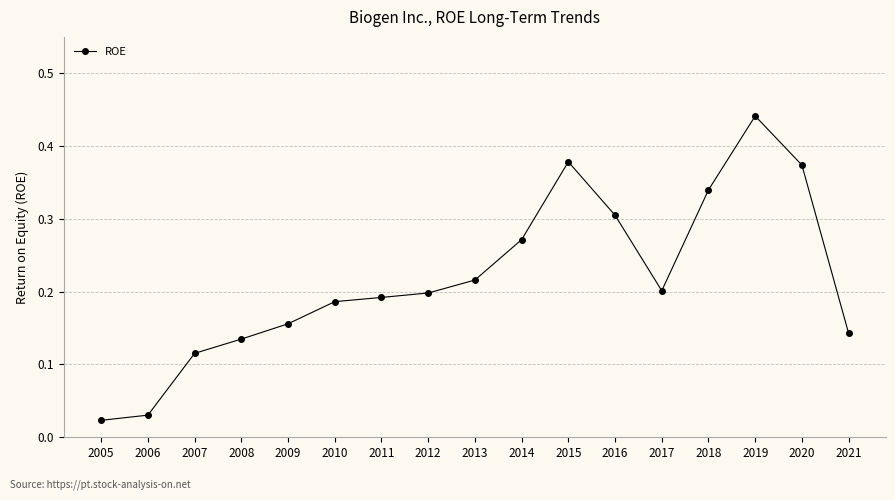

Is it true that the value at 2017 is 0.2?

True